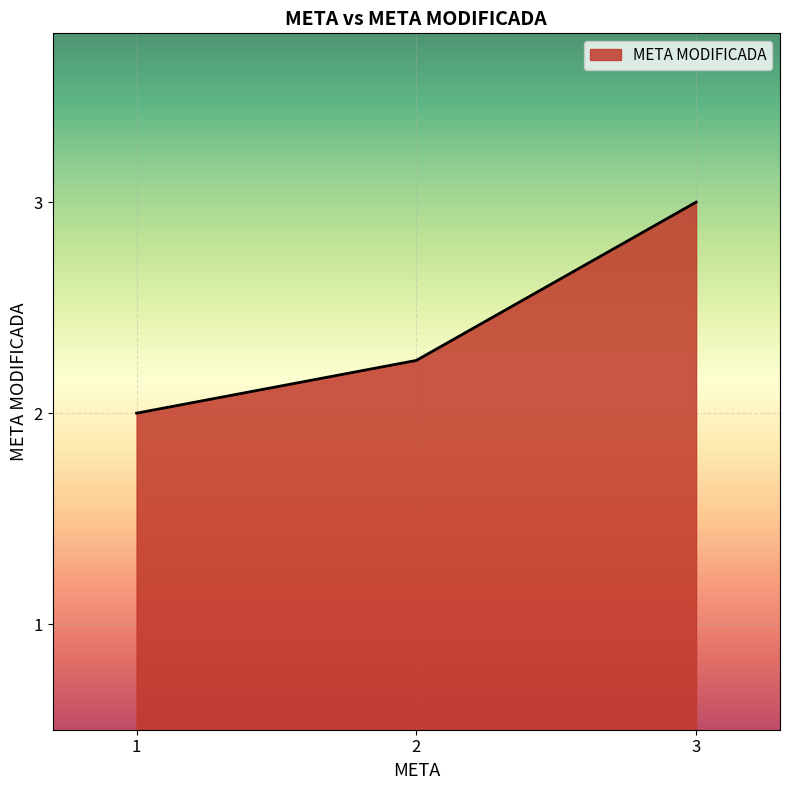

Does the chart display data point markers on the line(s)?

No